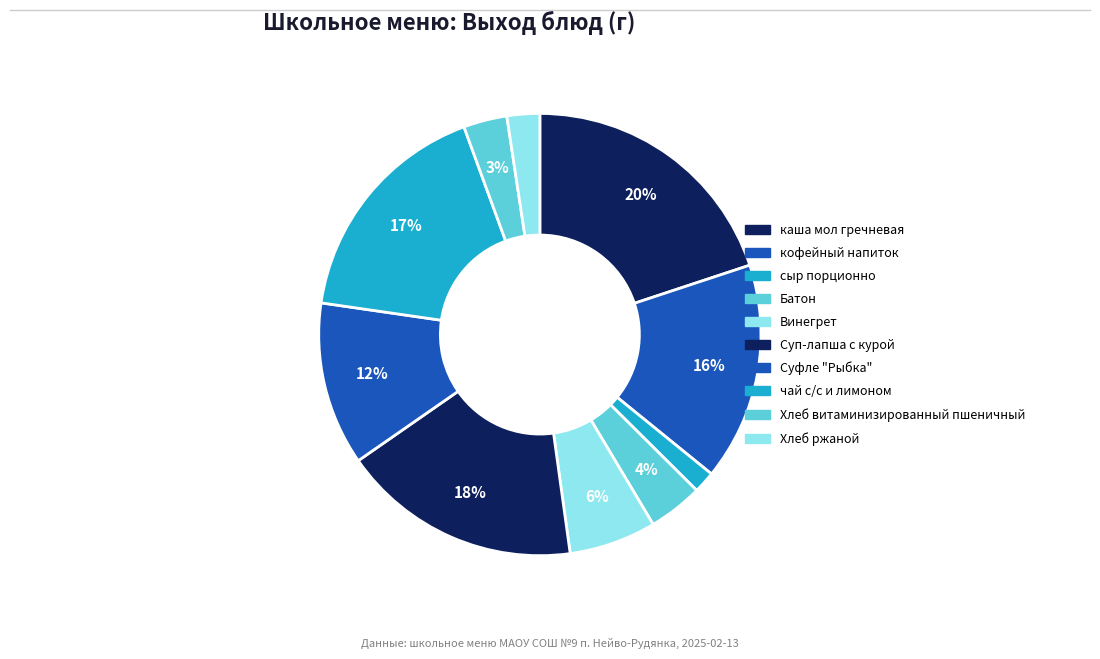

To the nearest percent, what is the average slice percentage?

10%